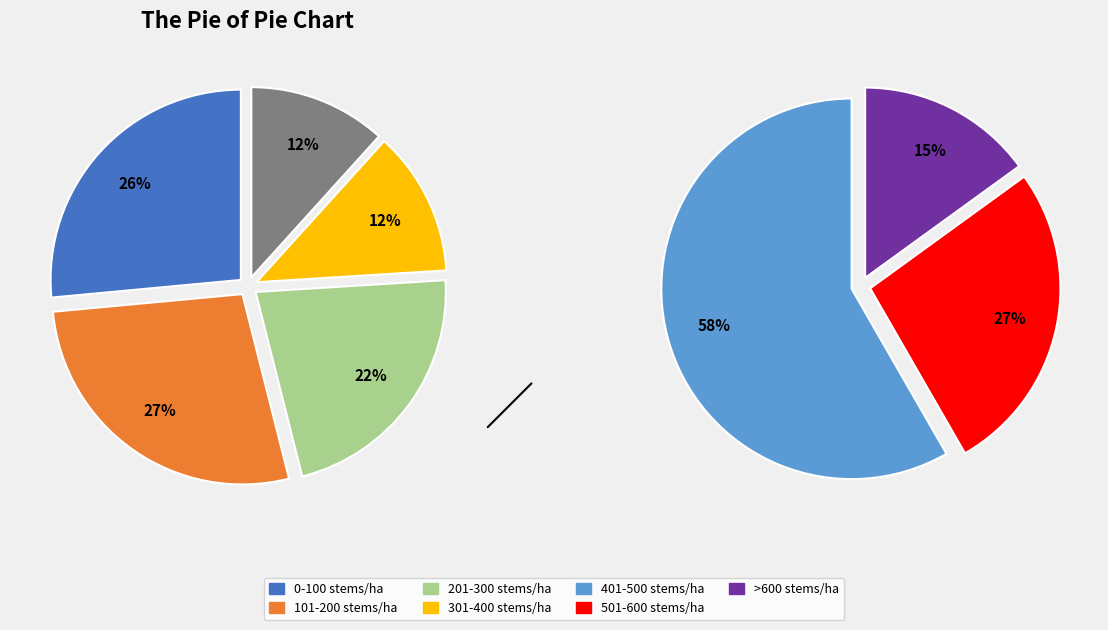

Rank the categories by value from lowest to highest.

>600 stems/ha, 501-600 stems/ha, 401-500 stems/ha, 301-400 stems/ha, 201-300 stems/ha, 0-100 stems/ha, 101-200 stems/ha